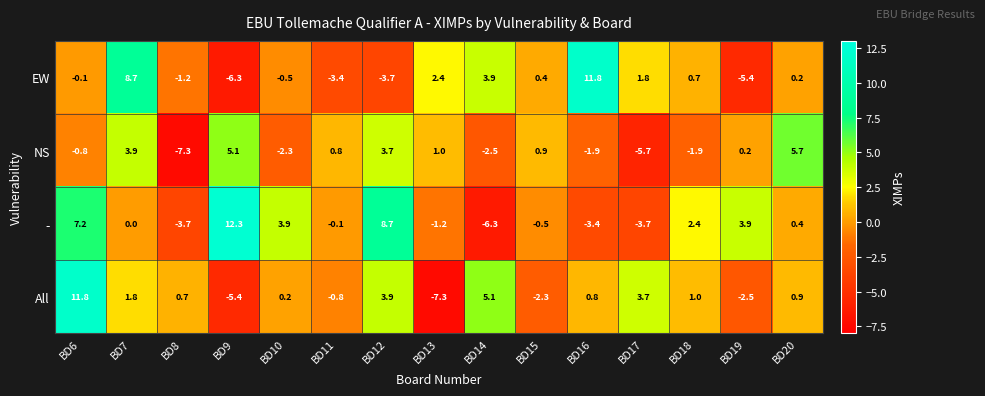

Where does the EW series first go above 0?

BD7